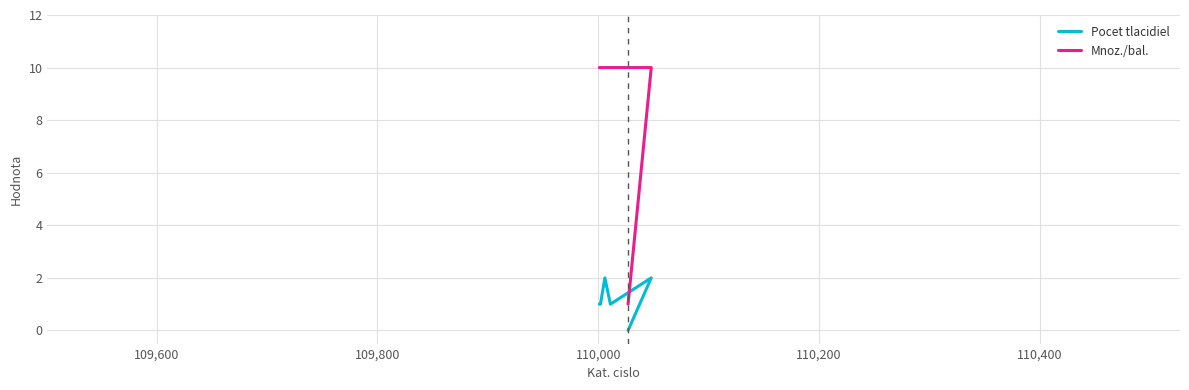

Reading left to right, extract all data points from this chart.

Pocet tlacidiel: 1	1	2	1	2	0
Mnoz./bal.: 10	10	10	10	10	1